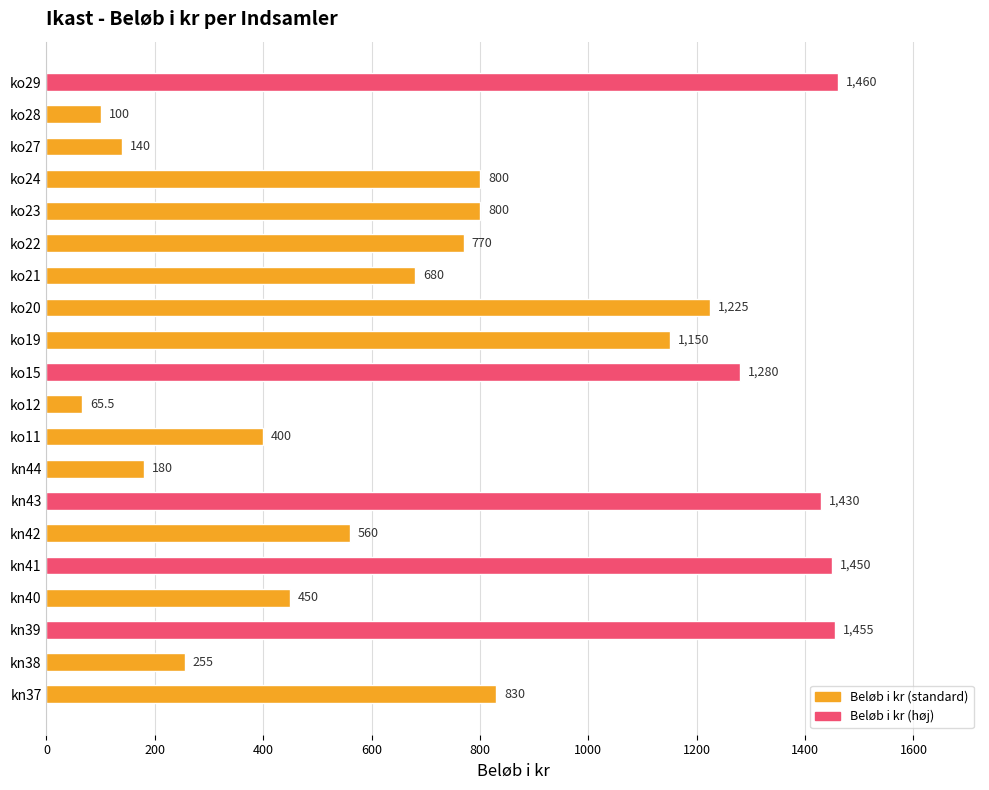

True or false: the data shows 680.0 at ko21.

True